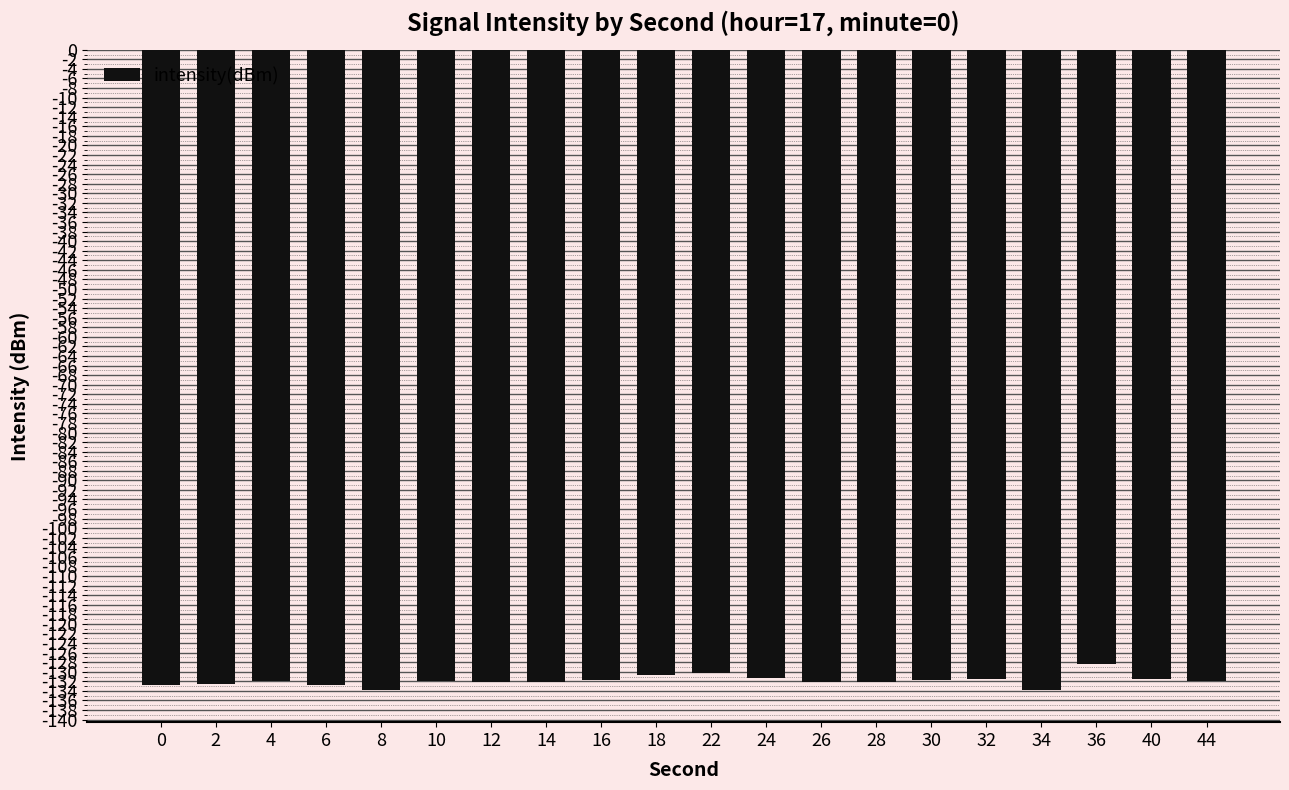

Reading left to right, transcribe all the data shown in this chart.

-132.8	-132.6	-131.9	-132.9	-133.8	-131.9	-132.1	-132.2	-131.8	-130.7	-130.3	-131.4	-132.2	-132.2	-131.7	-131.5	-133.9	-128.4	-131.6	-132.0